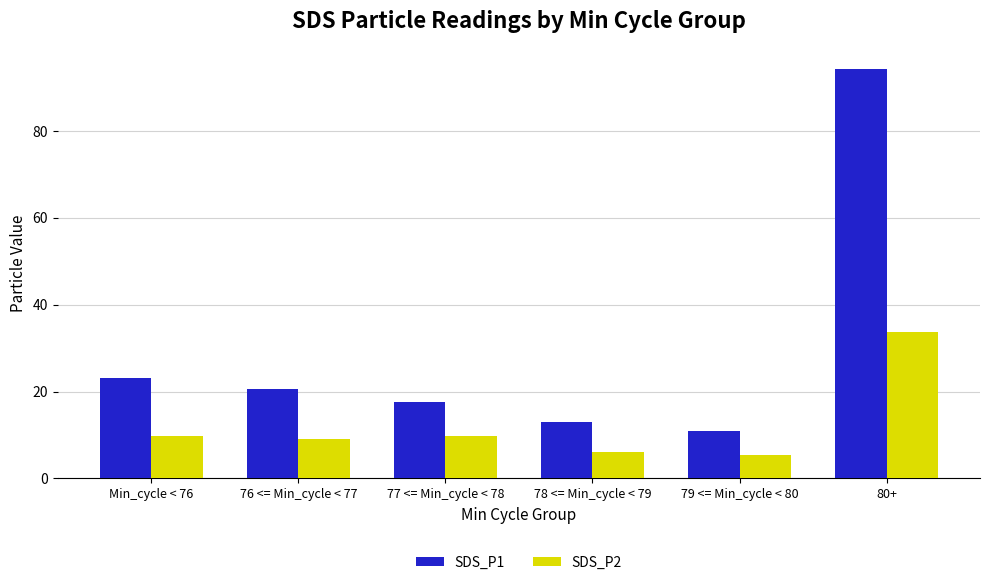

At how many categories does at least one series exceed 68?

1